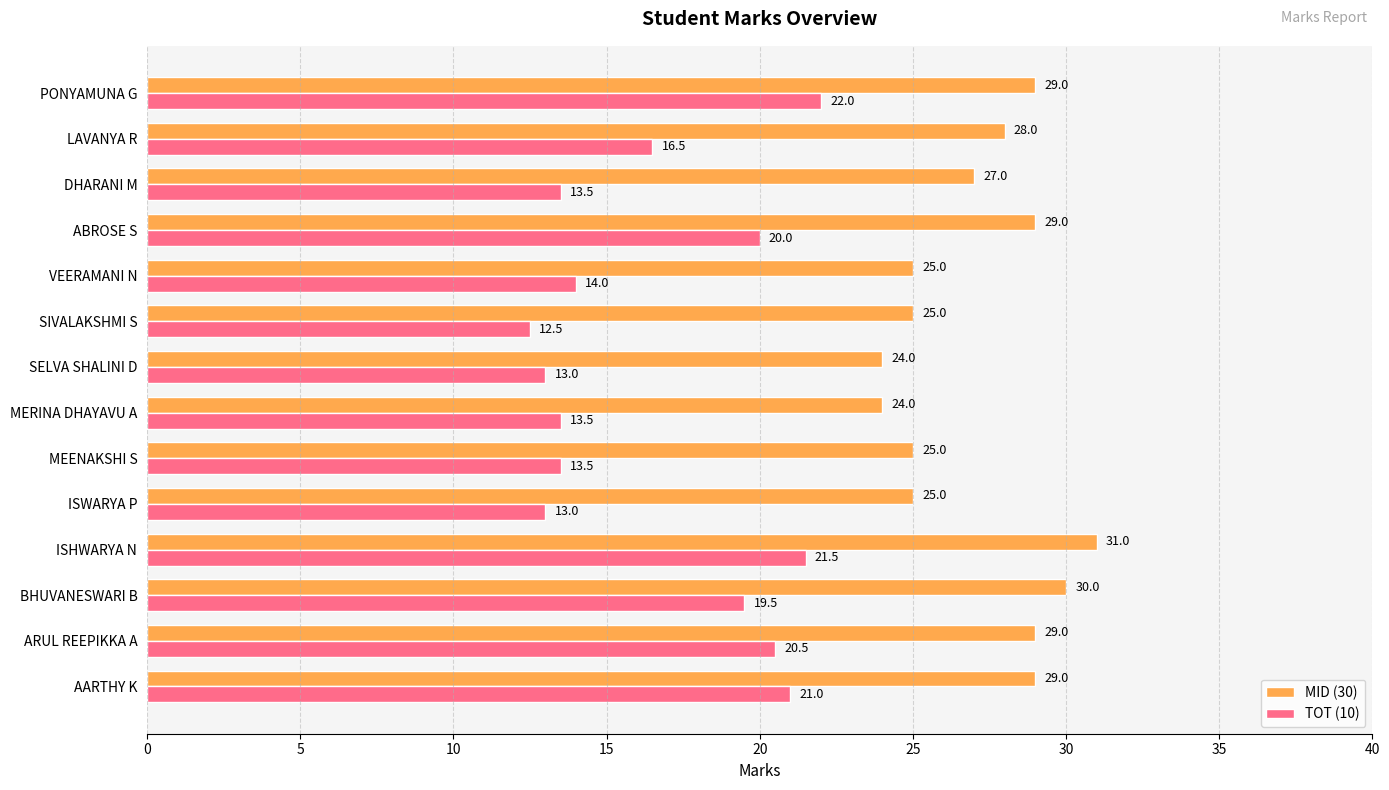

Where is MID (30) nearest to the value 27?

DHARANI M